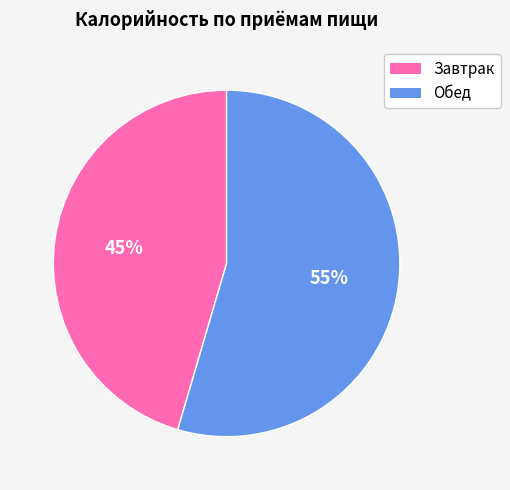

Which slice represents more than half of the pie?

Обед